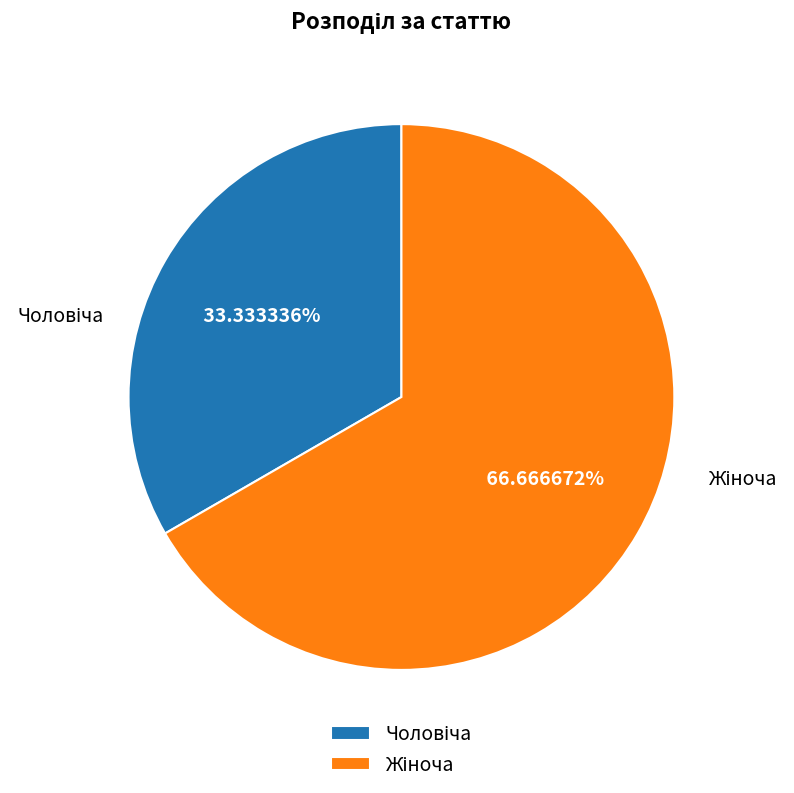

Is there any slice that represents more than half of the pie?

Yes